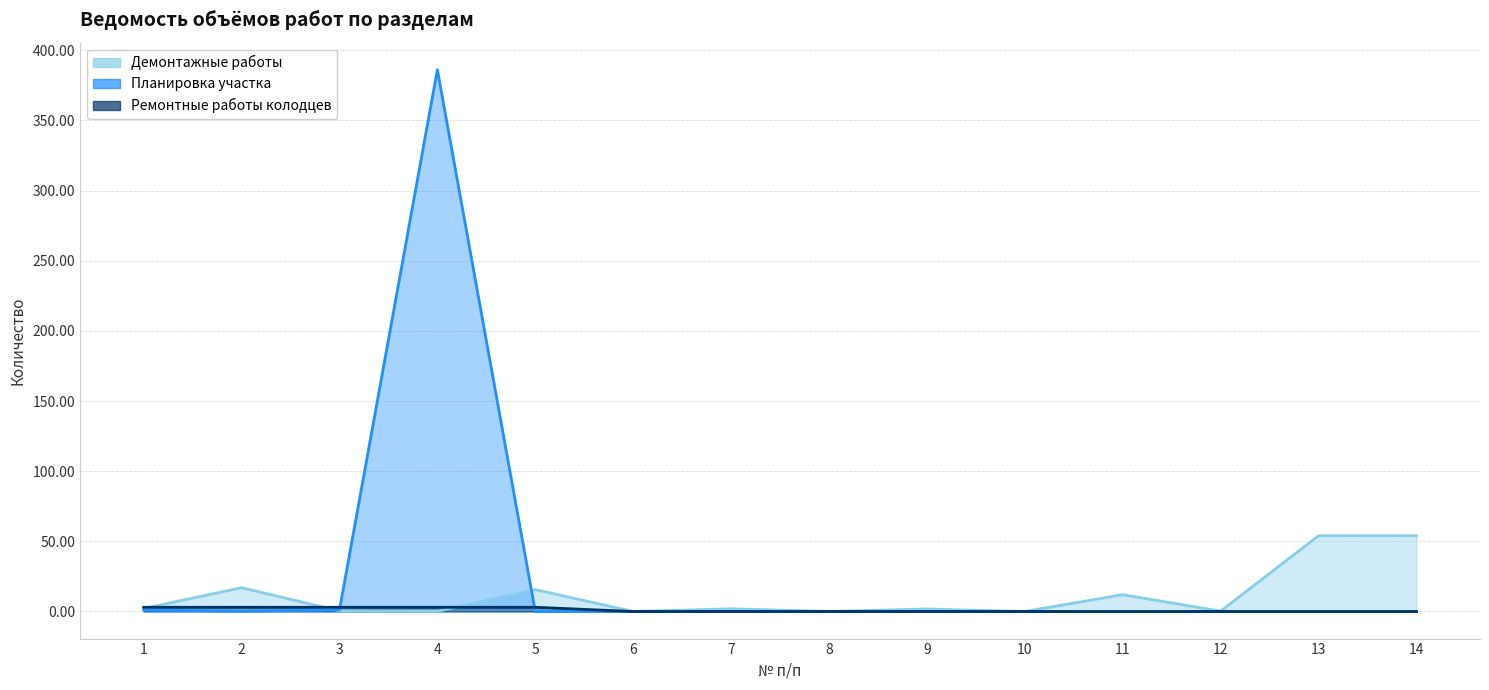

The value of Ремонтные работы колодцев at 10 is 0.0. True or false?

True